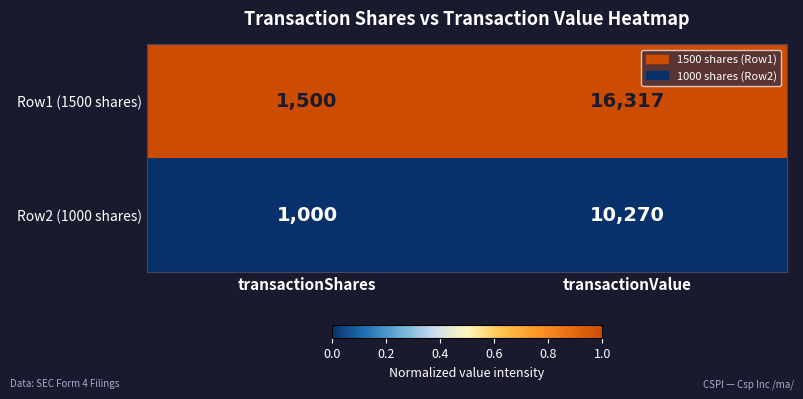

What is the difference between the maximum and minimum values in the Row1 (1500 shares) series?

14817